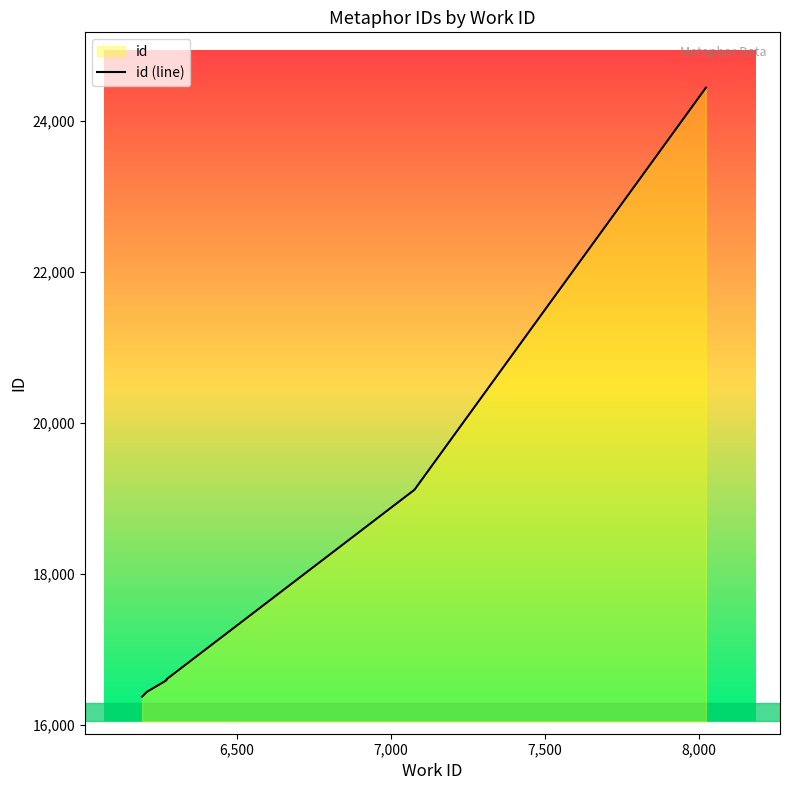

Does the chart display data point markers on the line(s)?

No